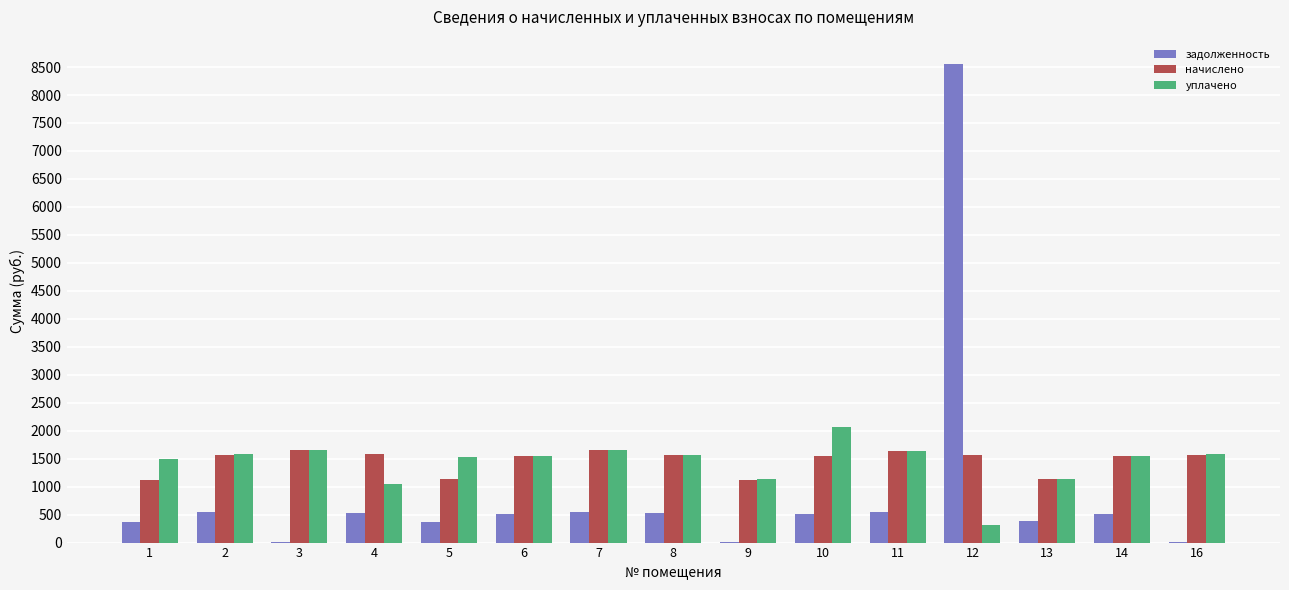

What is the total value across all series at 9?

2256.0